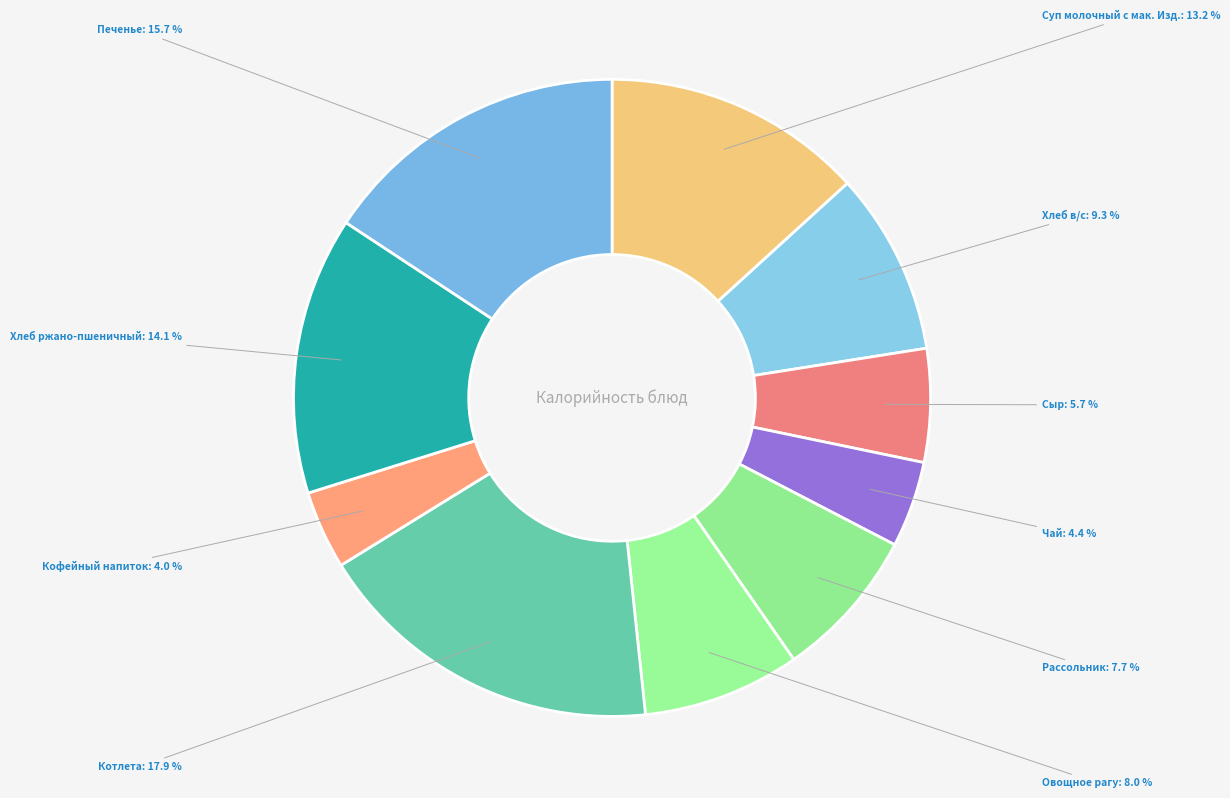

Count the number of slices in the pie.

10